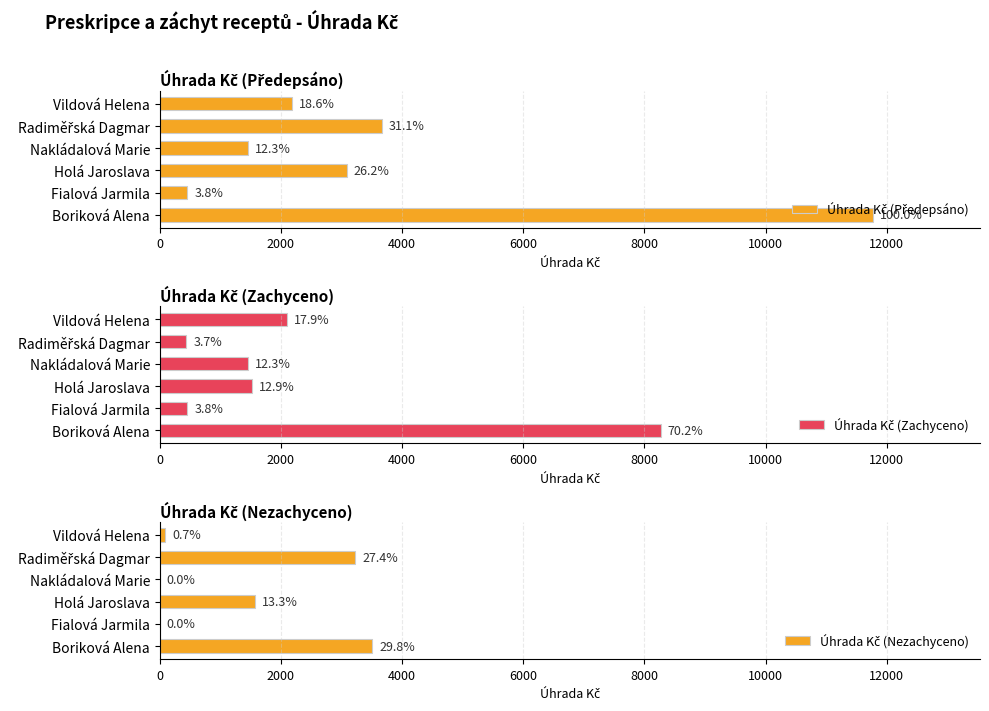

Rank the series at Boriková Alena from highest to lowest value.

Úhrada Kč (Předepsáno), Úhrada Kč (Zachyceno), Úhrada Kč (Nezachyceno)